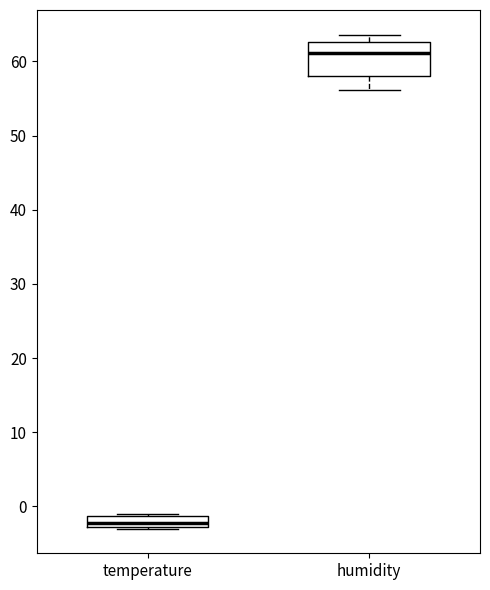

Which box is the tallest, from its lower edge to its upper edge?

humidity